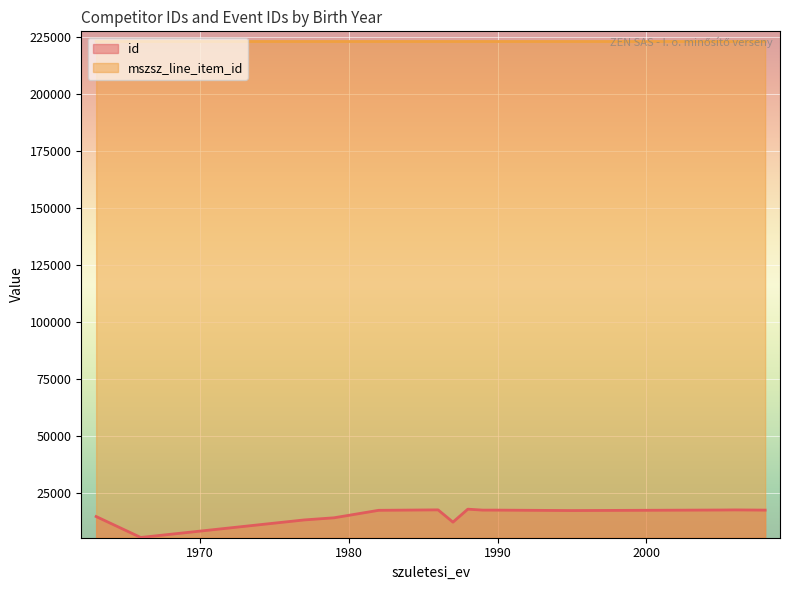

True or false: mszsz_line_item_id has more than 2 points higher than both neighbors.

False